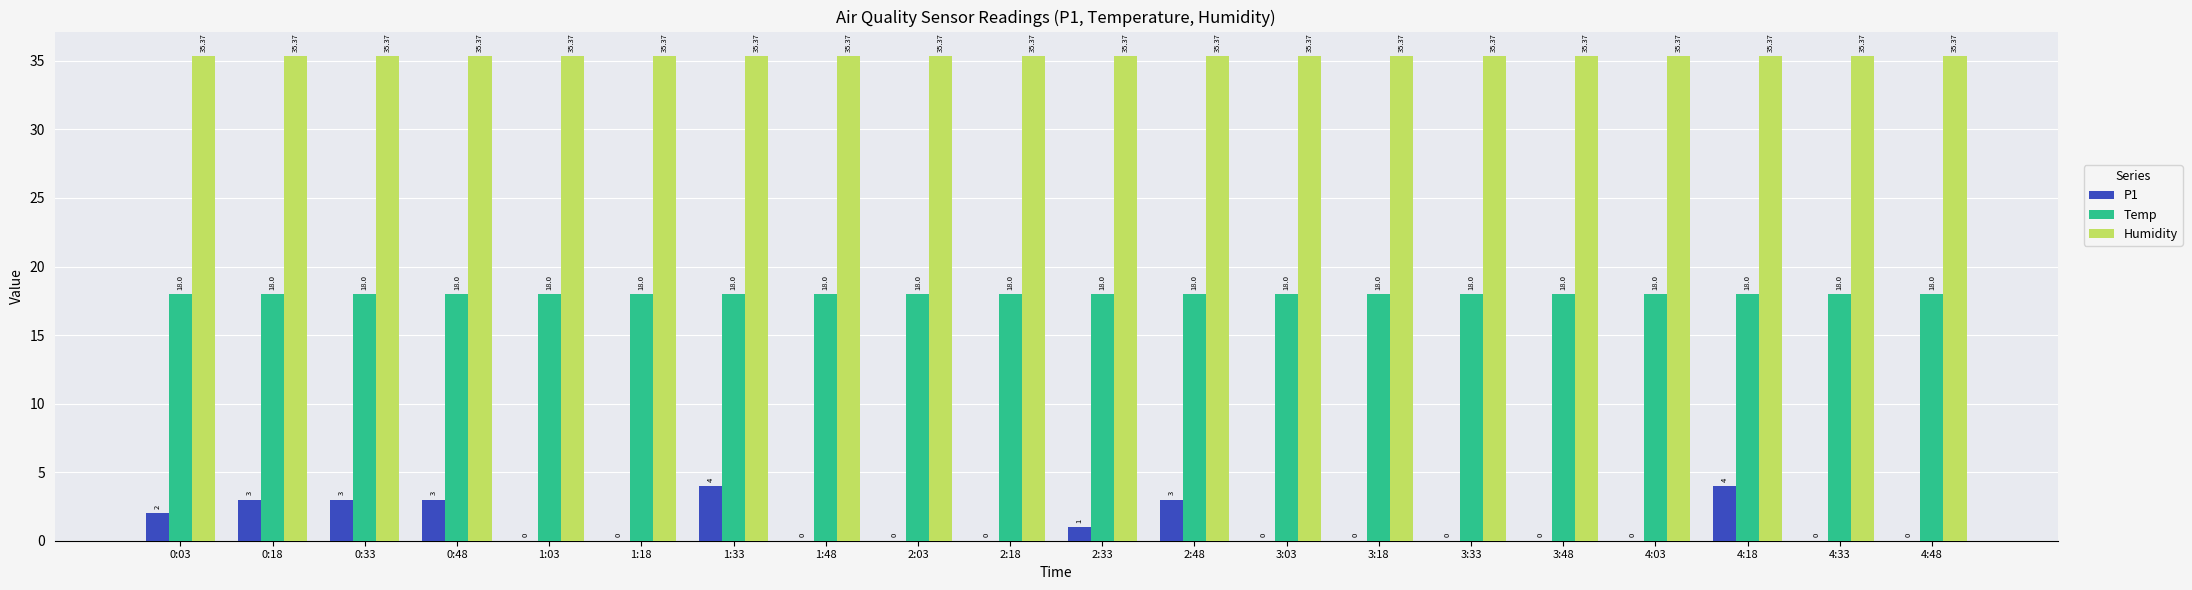

Which series has the largest total across all categories?

Humidity